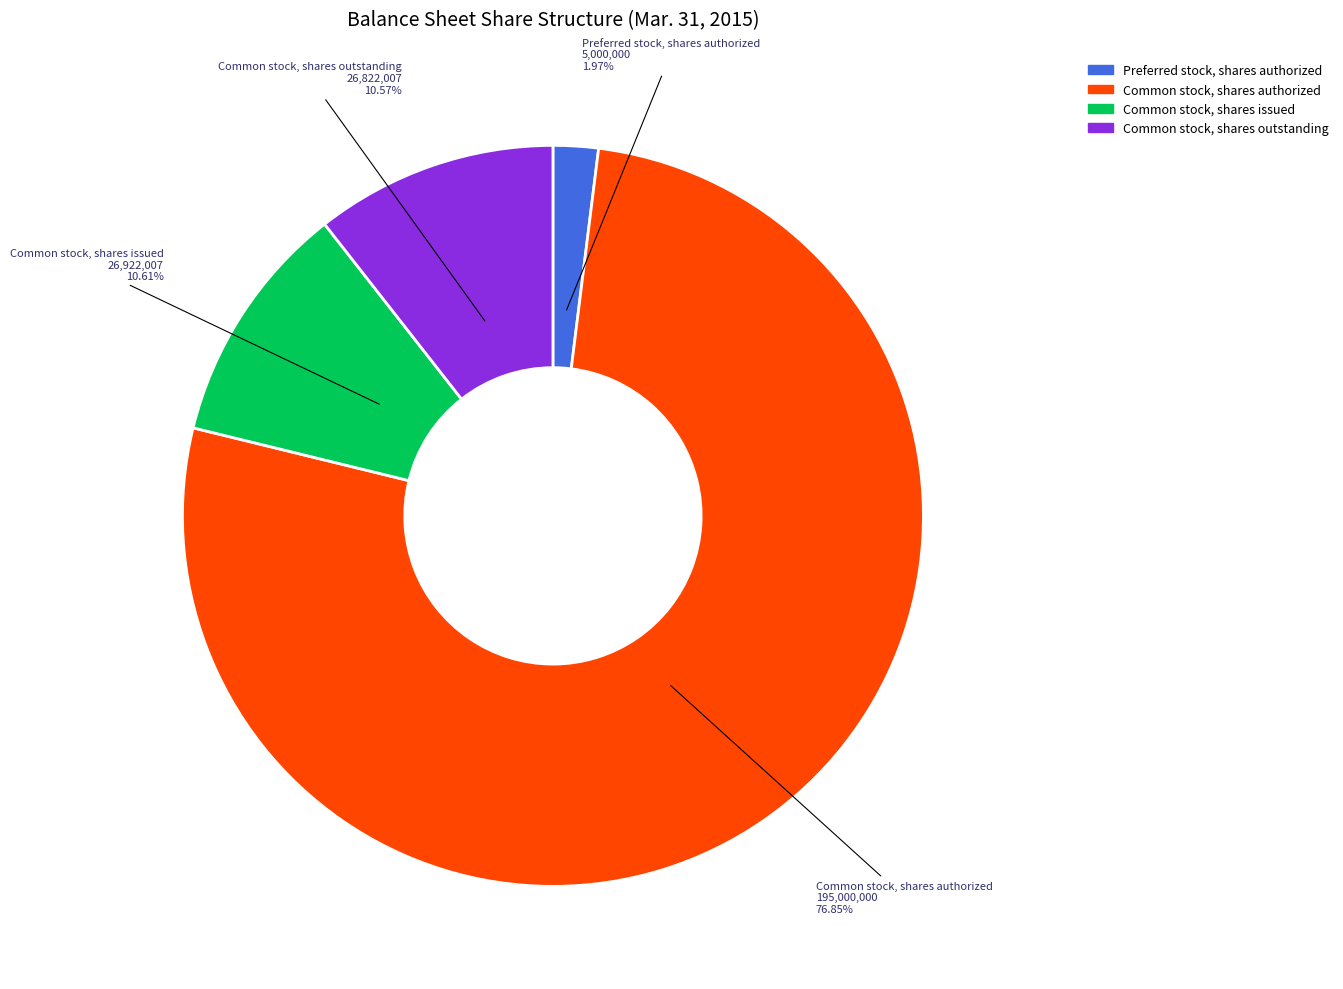

Is it true that Common stock, shares authorized is 85% of the pie?

False